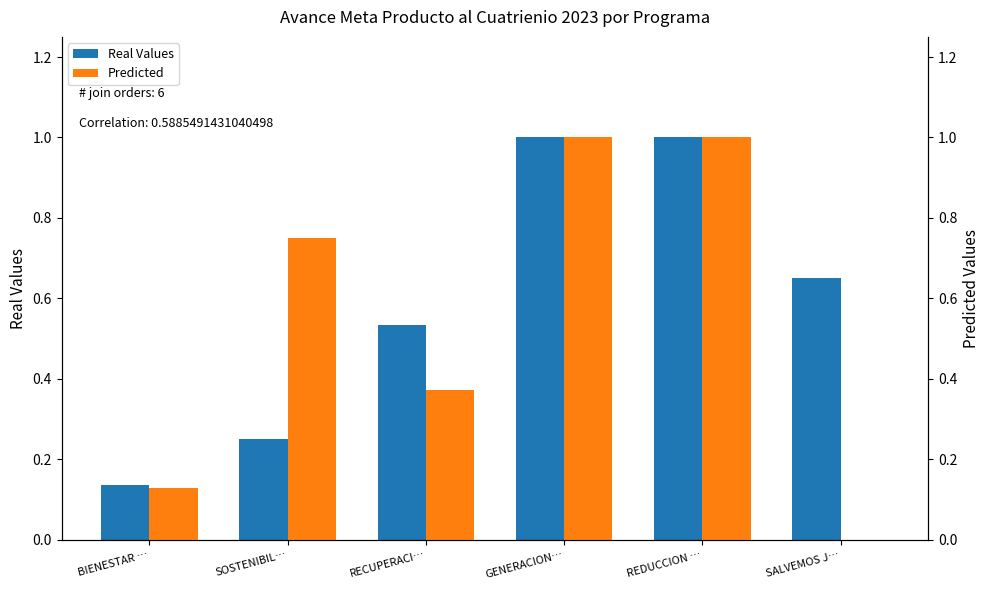

Which category has the highest value in the Real Values series?

GENERACION…